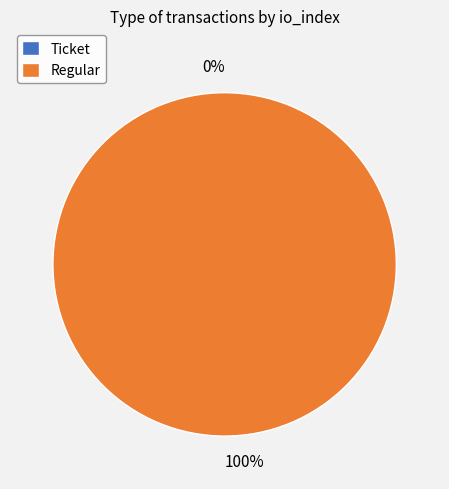

True or false: Regular accounts for 94% of the total.

False